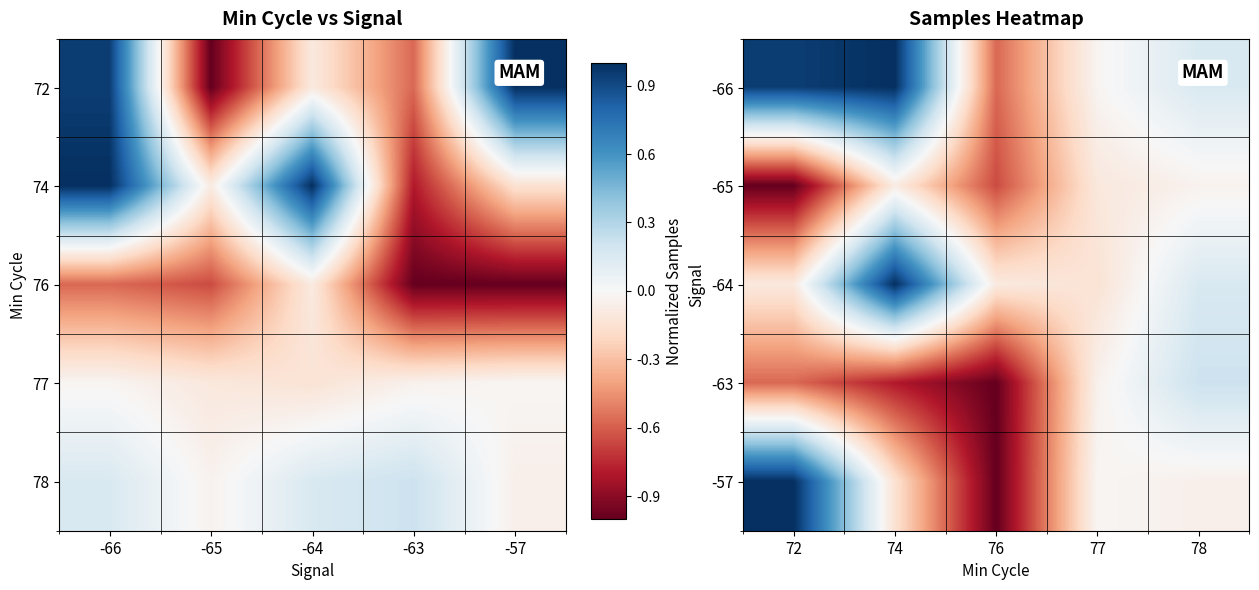

Is it true that -66 equals 0.4 at 72?

False